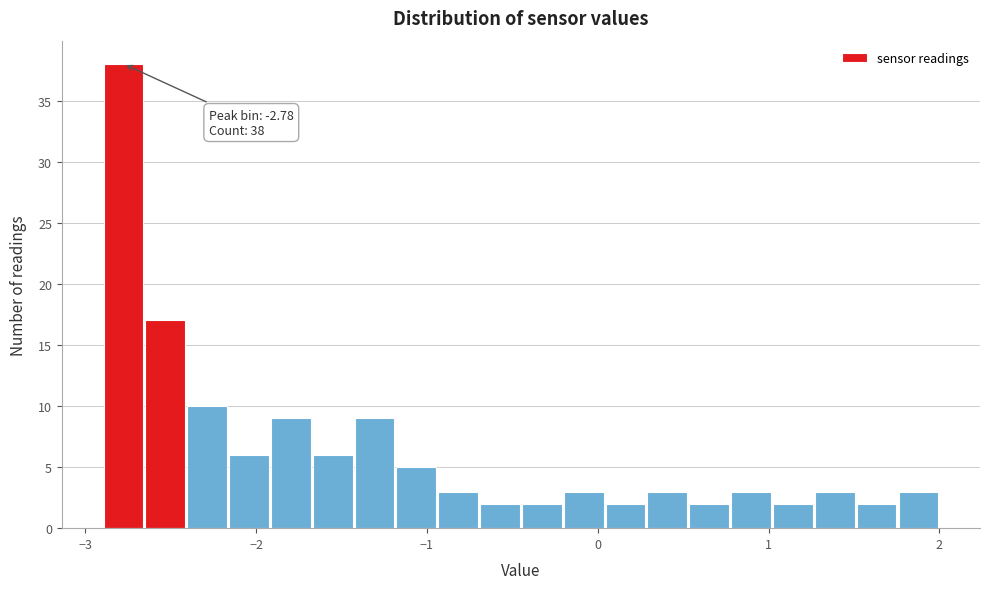

Around what value on the x-axis is the tallest bar? Give the approximate position of its centre, as read against the axis.

-2.8